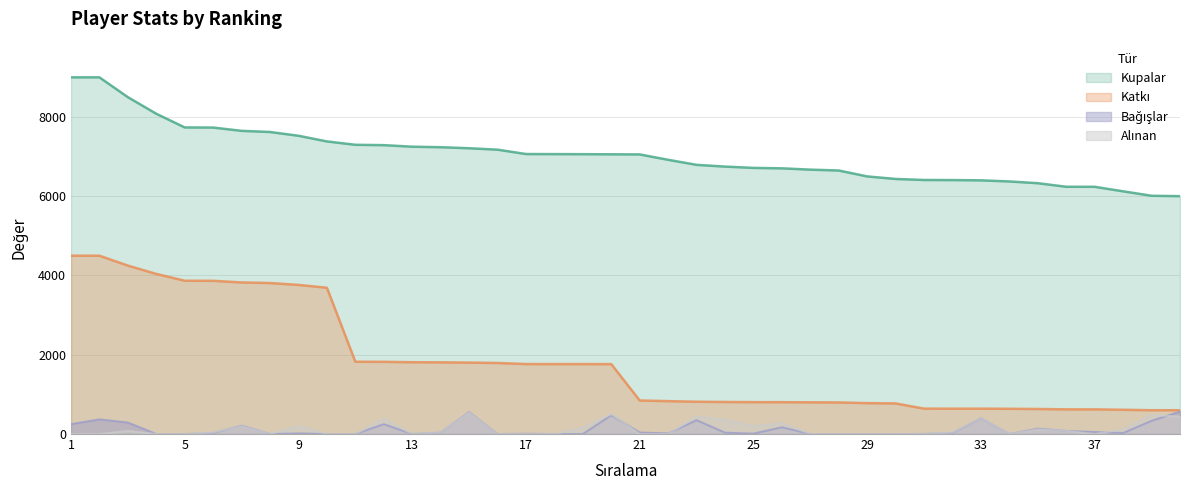

At which label does Kupalar reach its minimum?

40